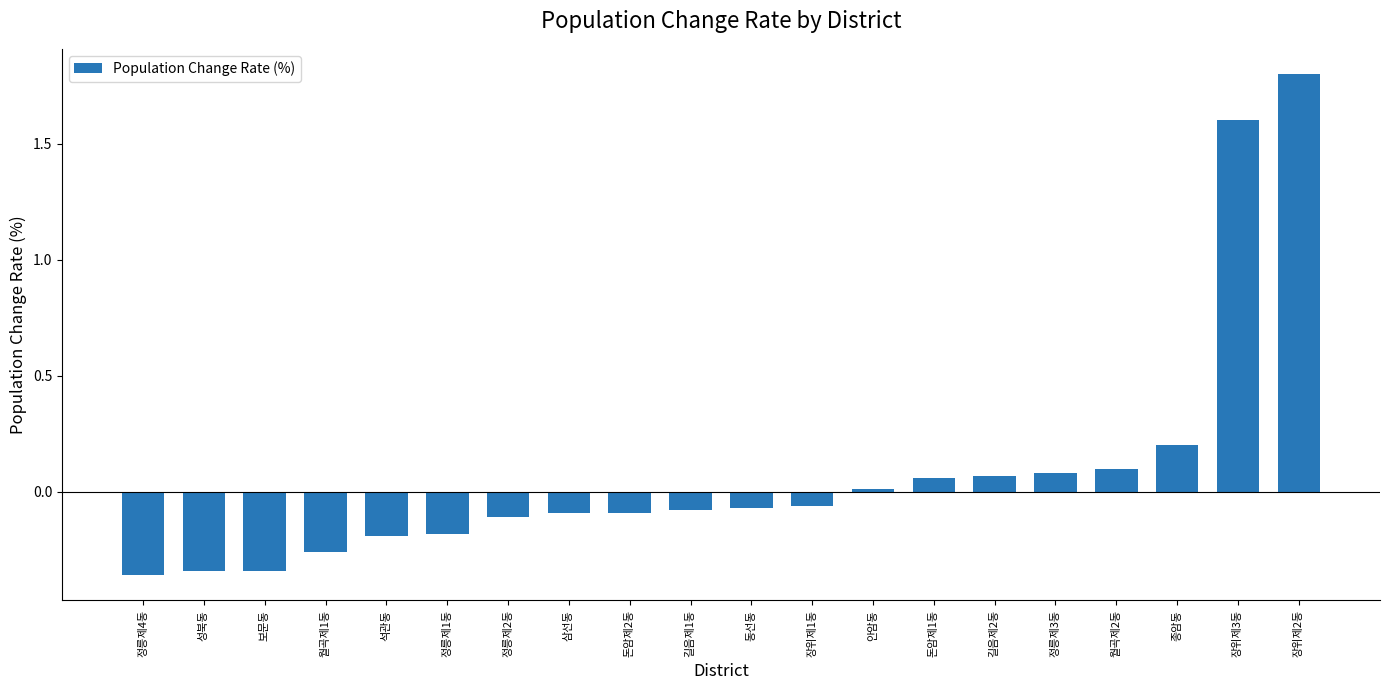

What value does the data have at 장위제3동?

1.6